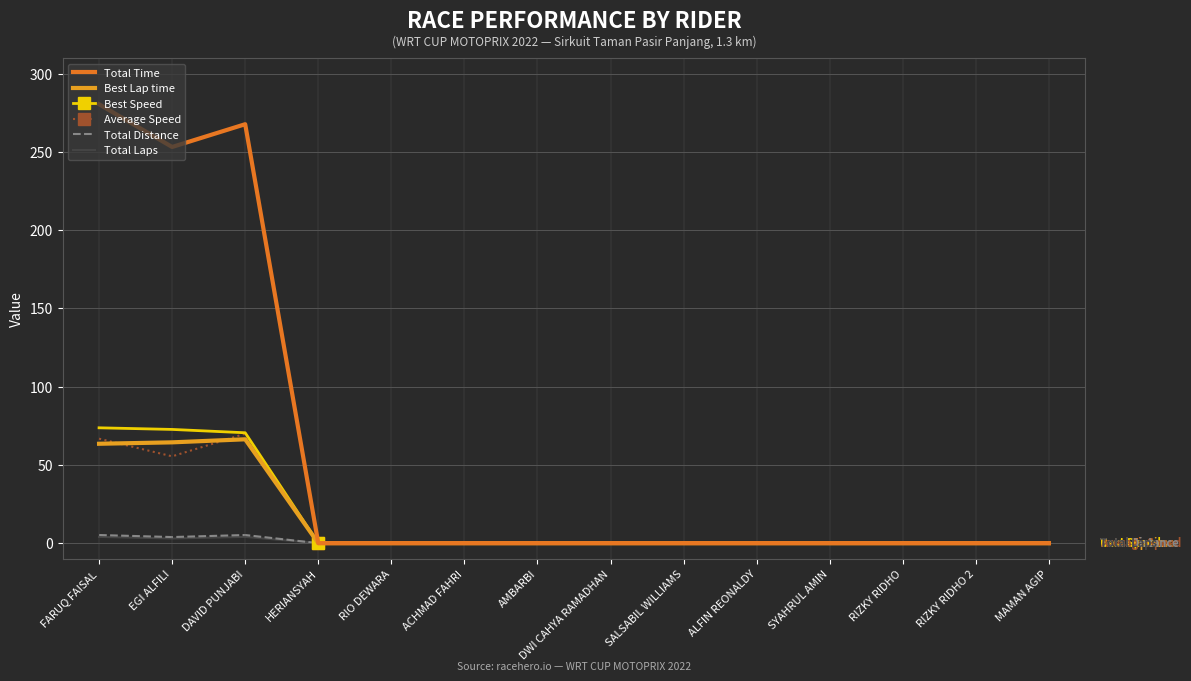

Which series has the largest range (max minus min)?

Total Time